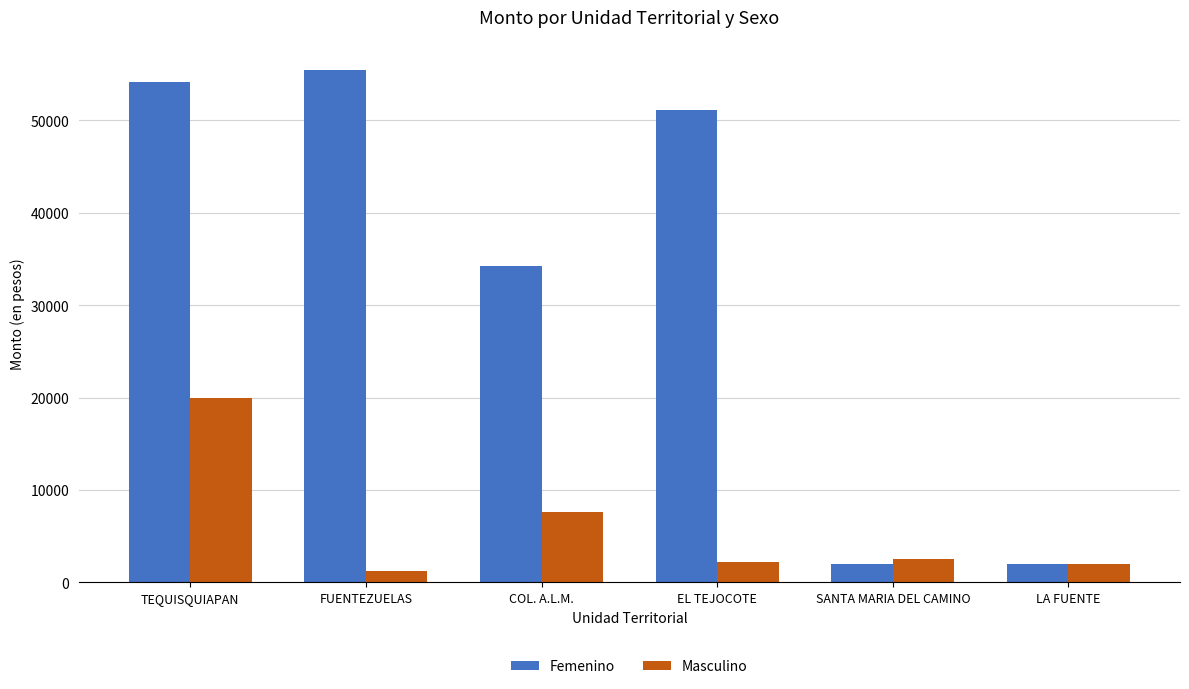

What is the greatest value displayed?

55506.0